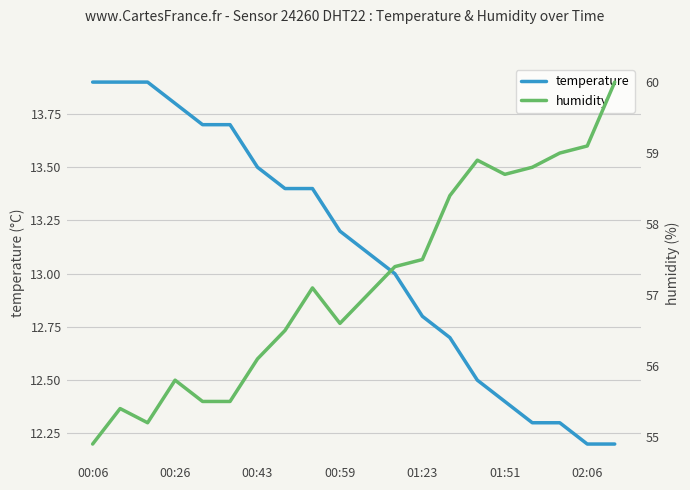

What is the difference between the maximum and minimum values in the humidity series?

5.1